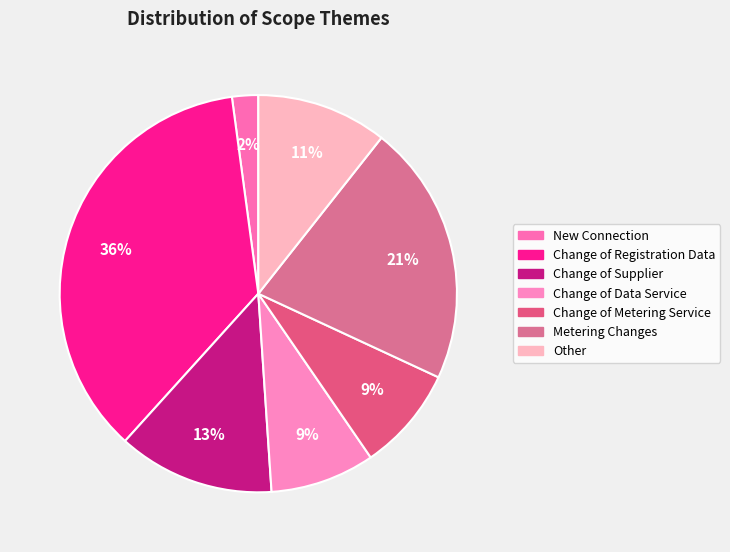

What is the ratio of the value at Change of Data Service to the value at Change of Metering Service?

1.0